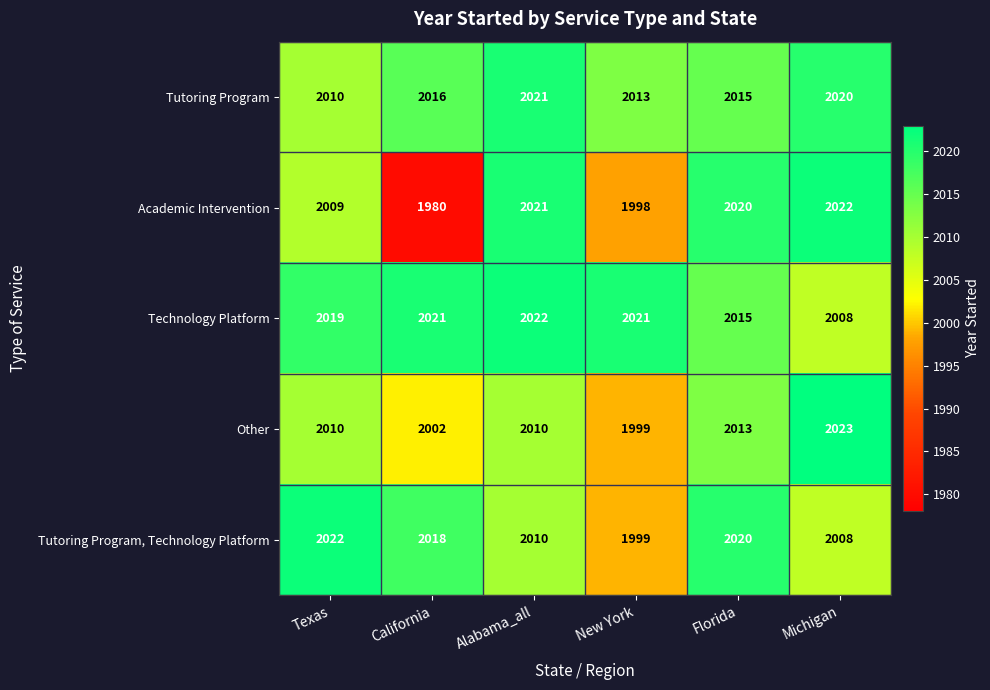

Is it true that Tutoring Program equals 2021 at Alabama_all?

True